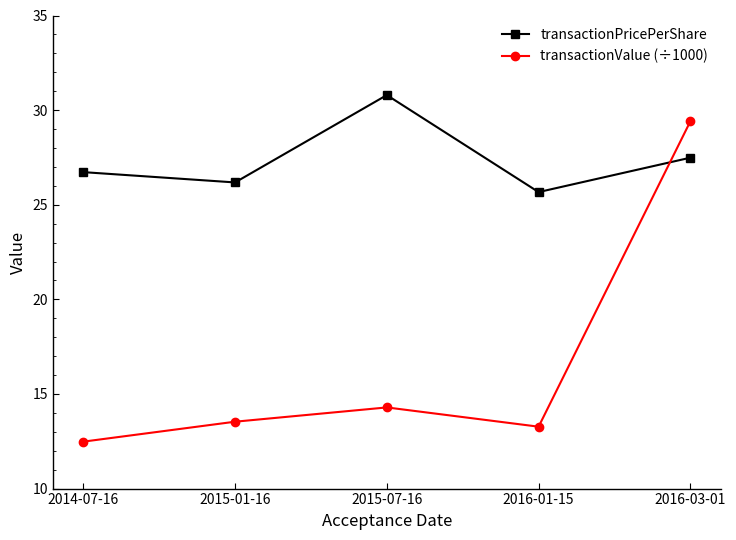

Does the chart have visible grid lines?

No